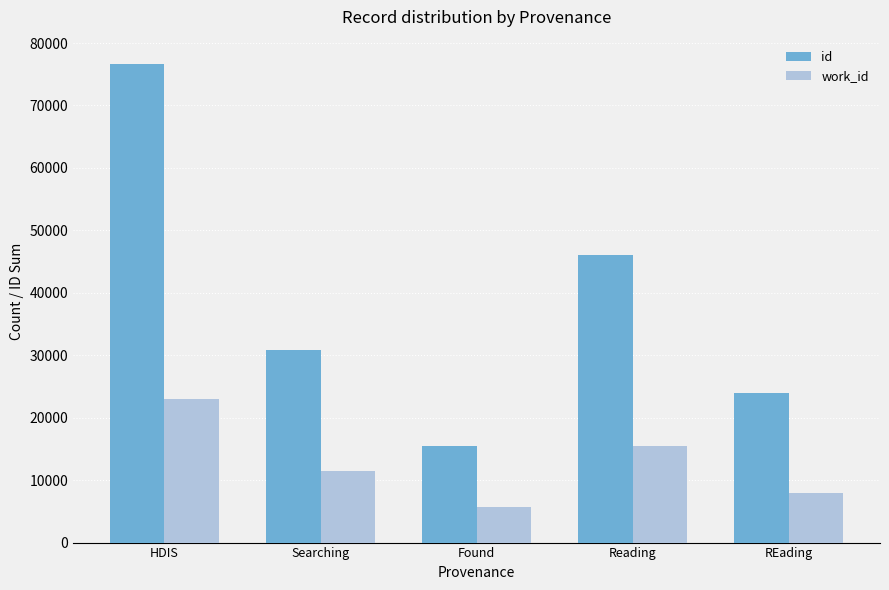

Count the number of data series in this chart.

2